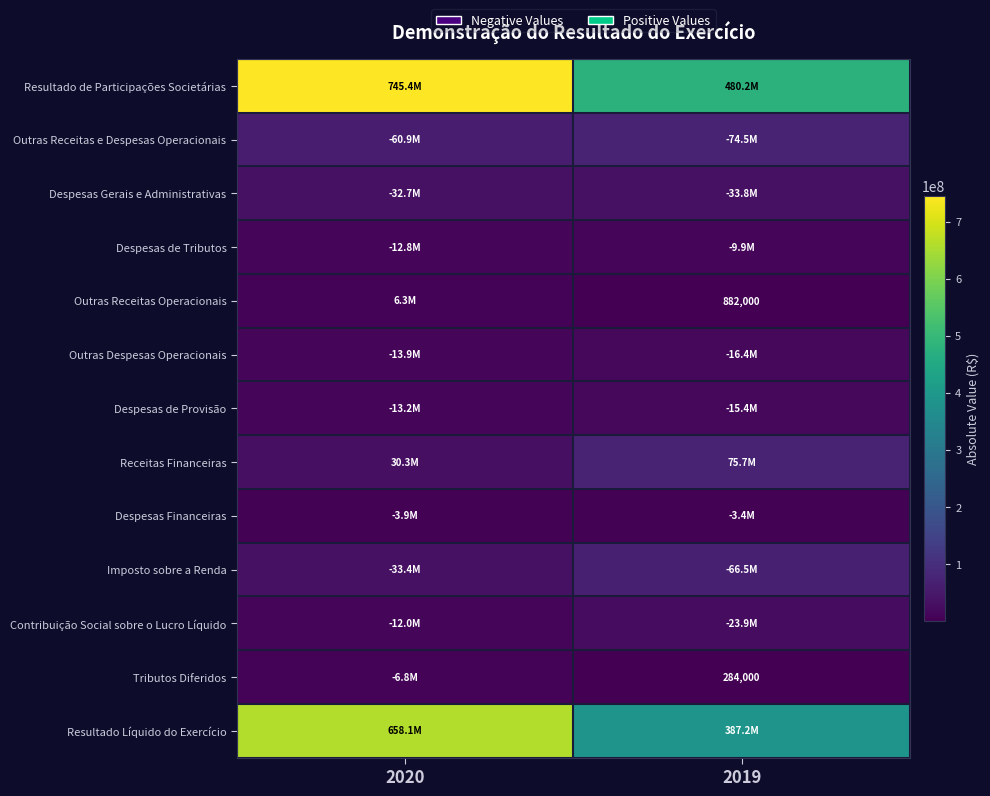

Between 2019 and 2020, which is larger?

2020